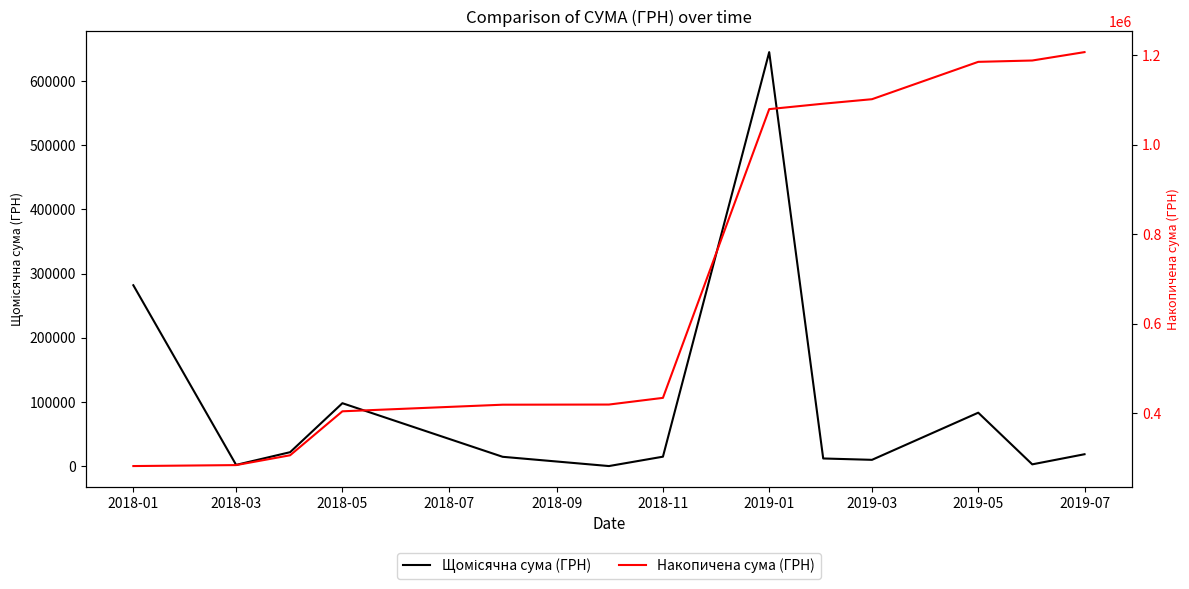

What is the spread (max minus min) of values at 2018-11?

418987.9